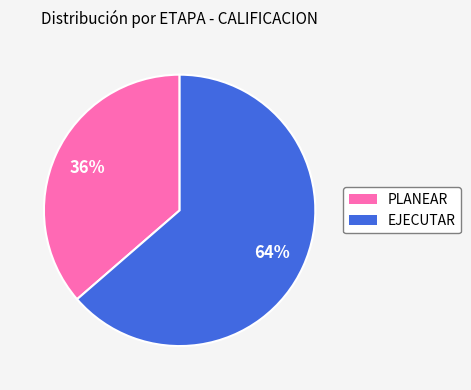

What is the smallest slice in the pie chart?

PLANEAR